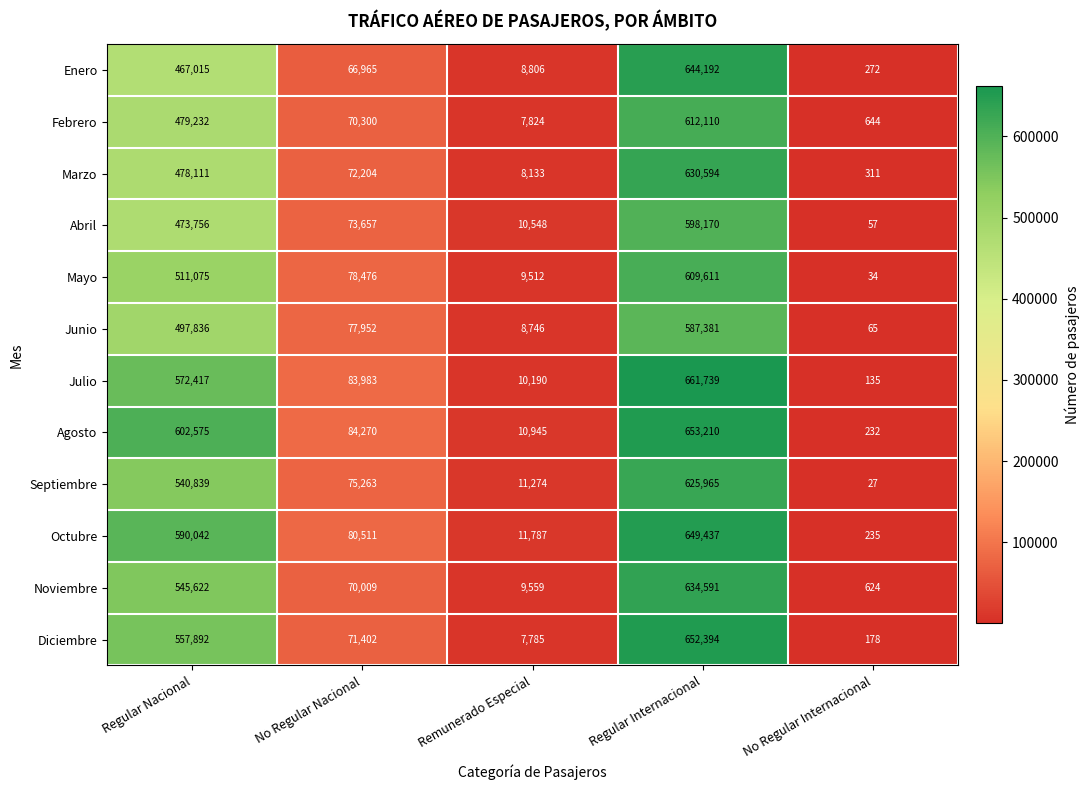

What is the total value across all series at Remunerado Especial?

115109